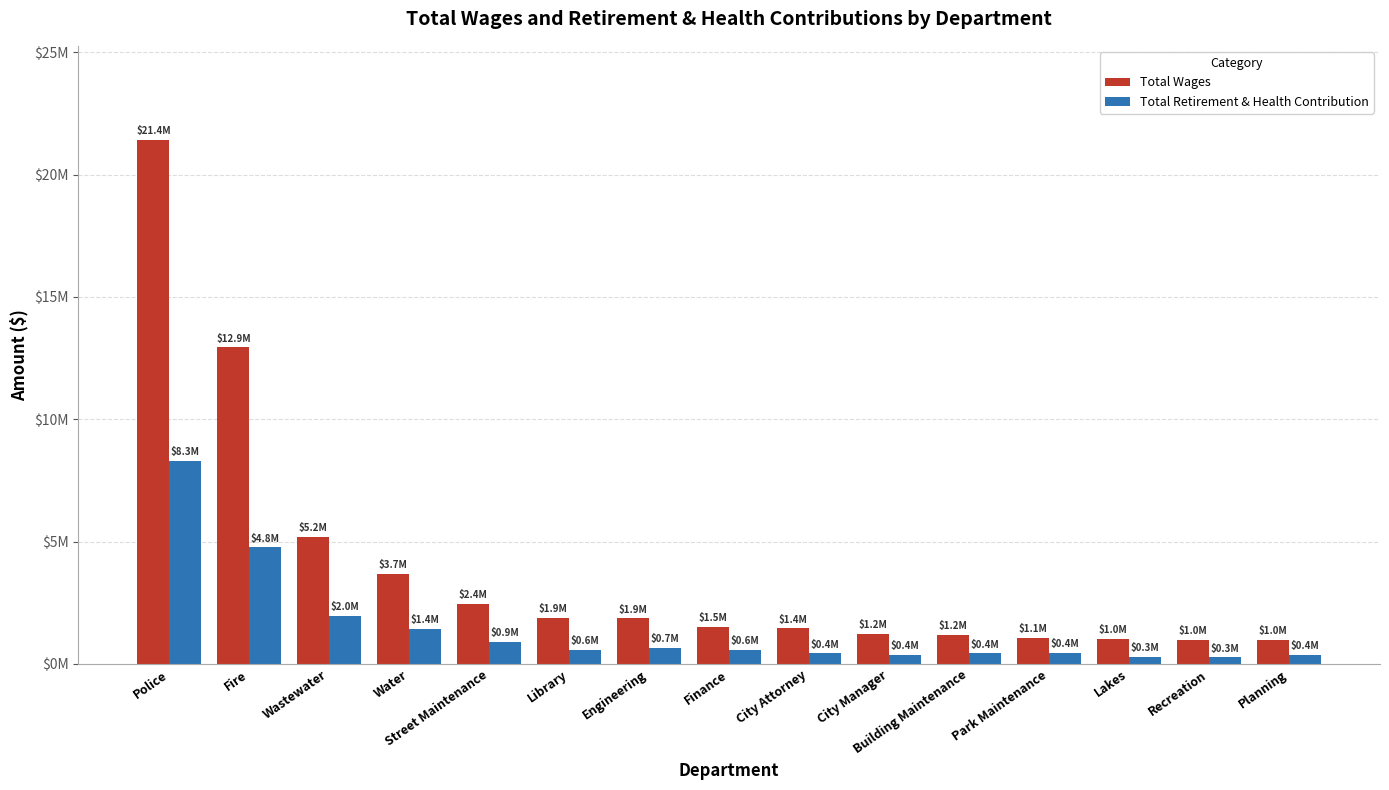

Does the chart contain stacked bars?

No